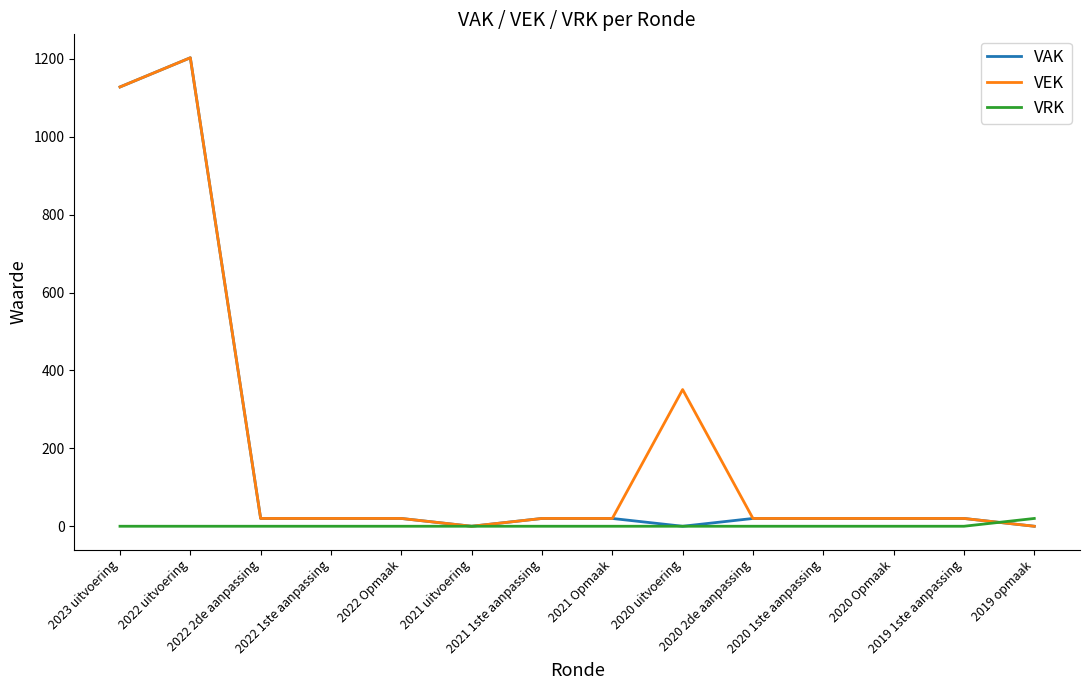

At which category is the sum across all series the highest?

2022 uitvoering